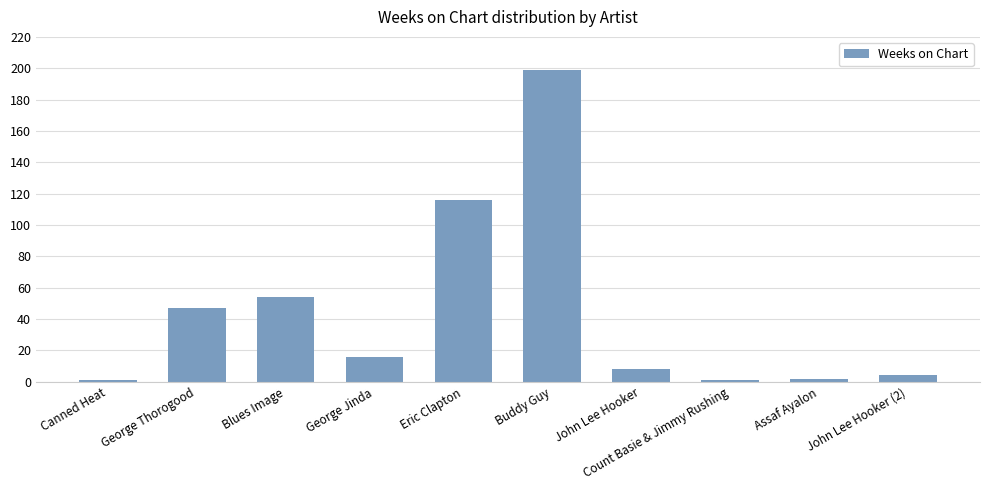

What is the sum of the values at George Thorogood and Count Basie & Jimmy Rushing?

48